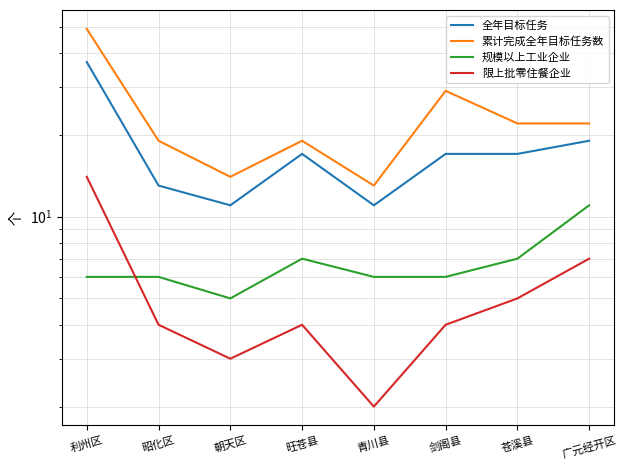

Which series ends up on top after the final intersection of 限上批零住餐企业 and 规模以上工业企业?

规模以上工业企业